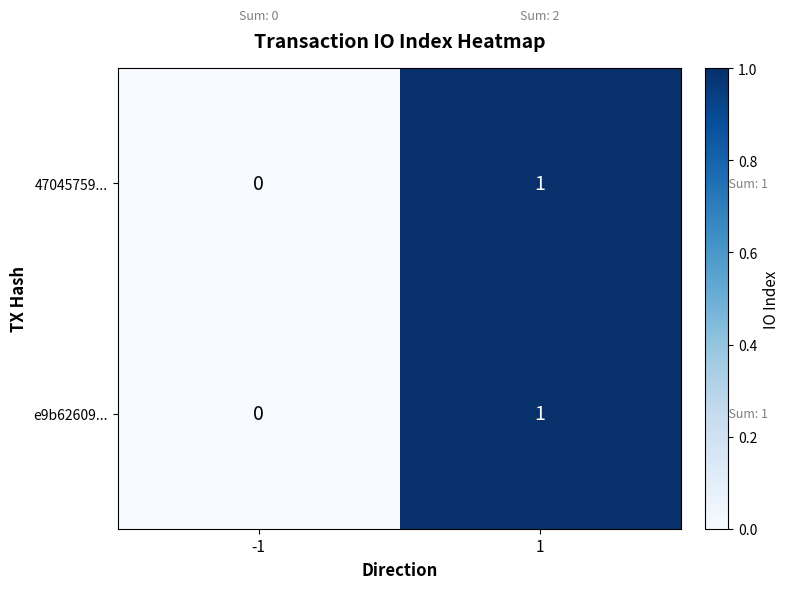

Is the value of 47045759... at 1 greater than the value of e9b62609... at -1?

Yes